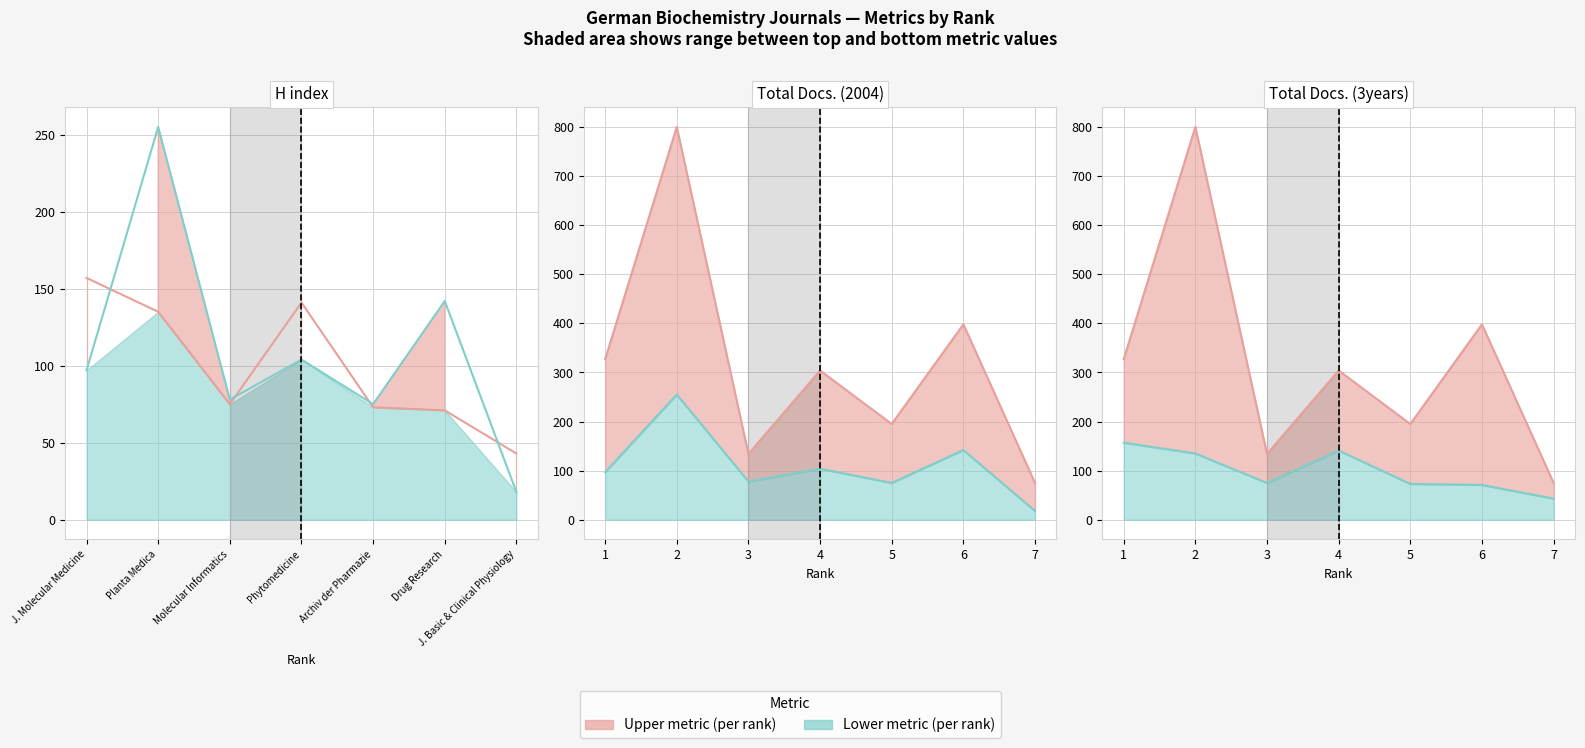

What is the sum of the H index values at J. Molecular Medicine and Molecular Informatics?

232